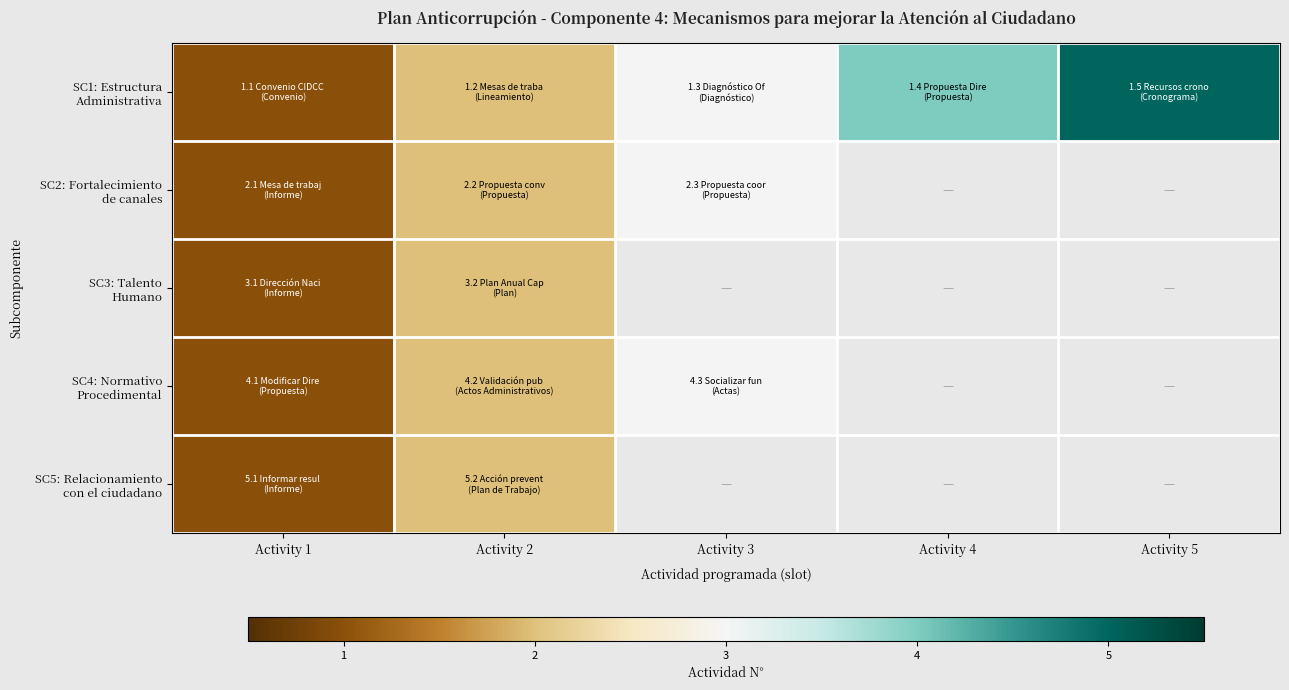

Which series has the largest range (max minus min)?

SC1: Estructura Administrativa